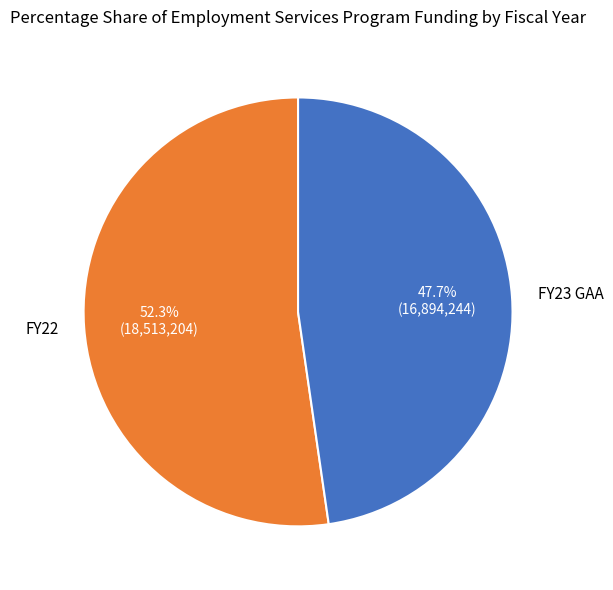

Do FY22 and FY23 GAA together represent more than half of the pie?

Yes